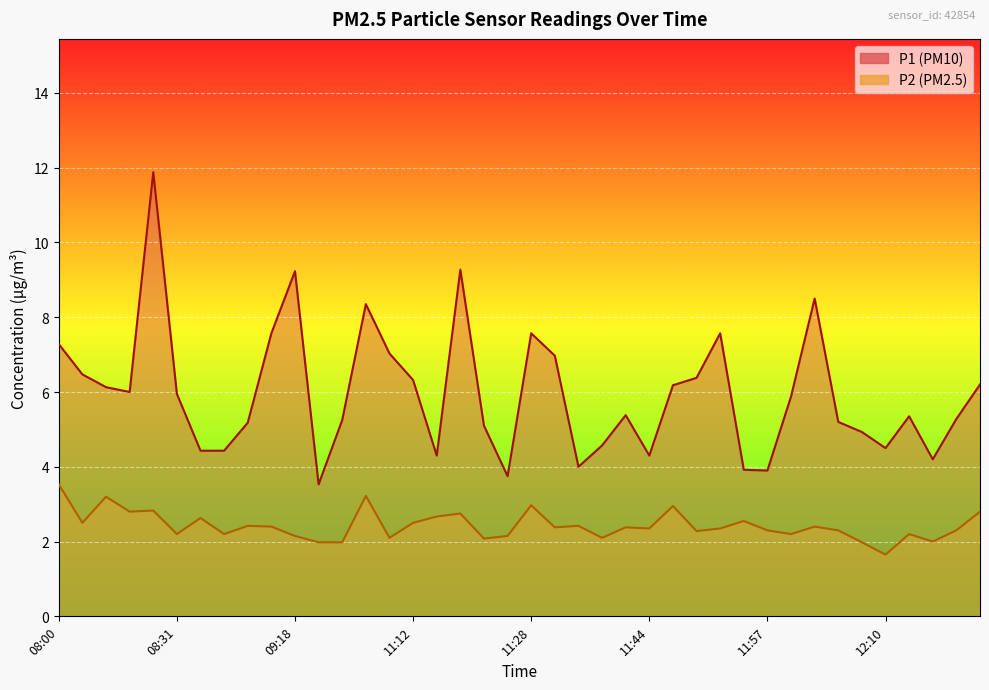

How many lines are shown in the chart?

2